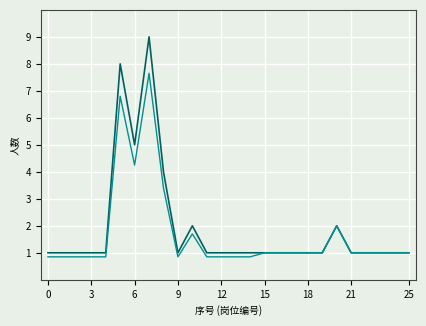

What is the maximum value shown in the chart?

9.0